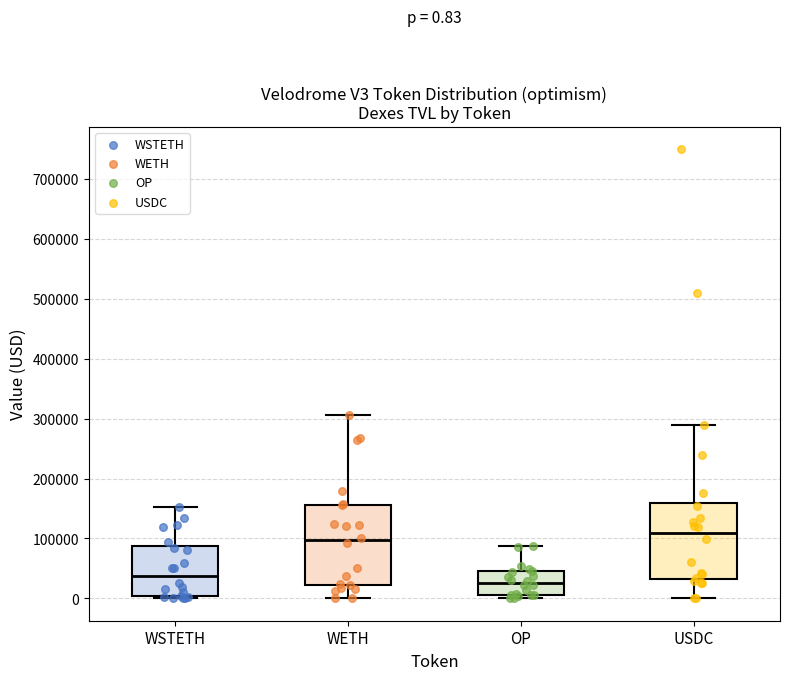

Which box's median line is the lowest?

OP